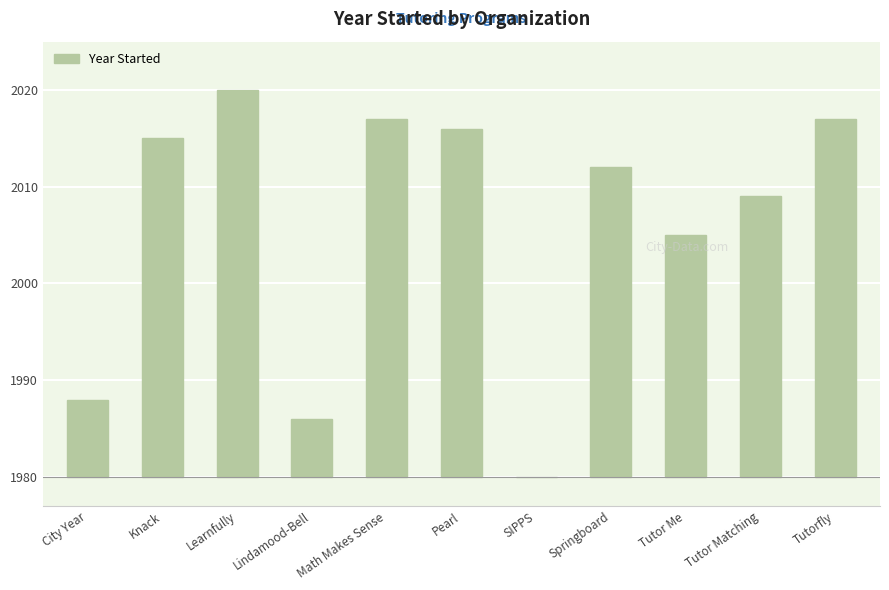

What is the label of the 11th bar from the right?

City Year